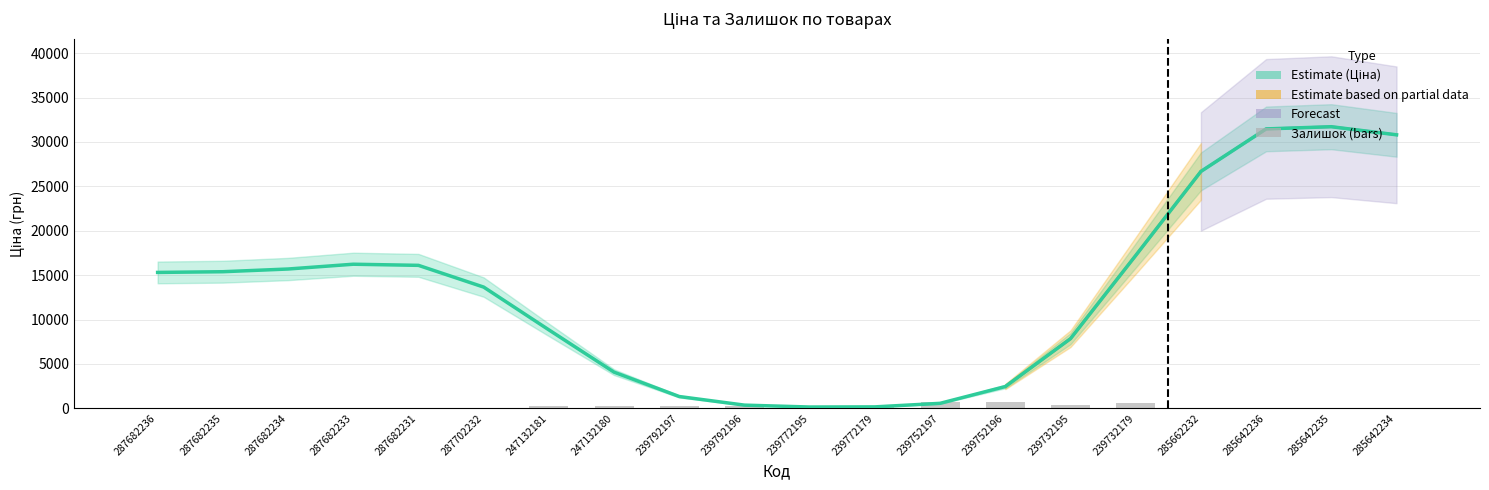

Which has a higher value, 239772179 or 287682233?

287682233